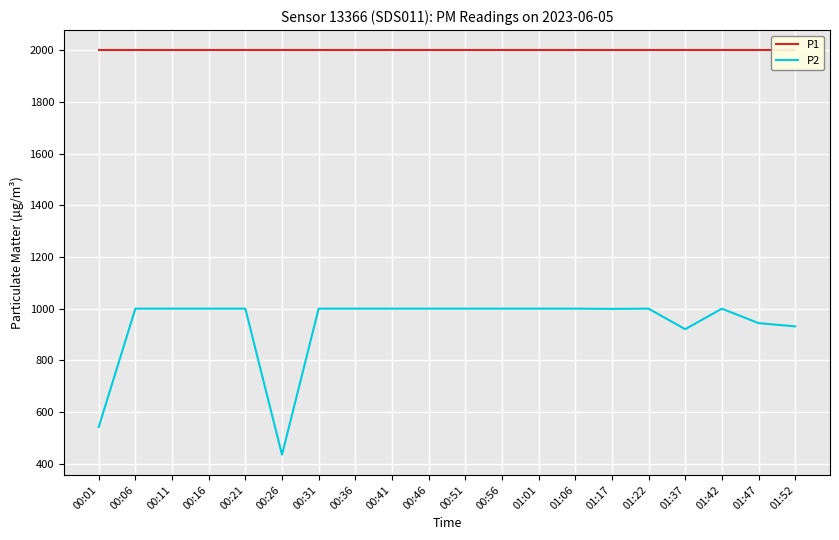

Reading left to right, transcribe all the data shown in this chart.

P1: 00:01=1999.9	00:06=1999.9	00:11=1999.9	00:16=1999.9	00:21=1999.9	00:26=1999.9	00:31=1999.9	00:36=1999.9	00:41=1999.9	00:46=1999.9	00:51=1999.9	00:56=1999.9	01:01=1999.9	01:06=1999.9	01:17=1999.9	01:22=1999.9	01:37=1999.9	01:42=1999.9	01:47=1999.9	01:52=1999.9
P2: 00:01=541.8	00:06=999.9	00:11=999.9	00:16=999.9	00:21=999.9	00:26=434.4	00:31=999.9	00:36=999.9	00:41=999.9	00:46=999.9	00:51=999.9	00:56=999.9	01:01=999.9	01:06=999.9	01:17=999.0	01:22=999.9	01:37=920.3	01:42=999.9	01:47=943.8	01:52=931.2